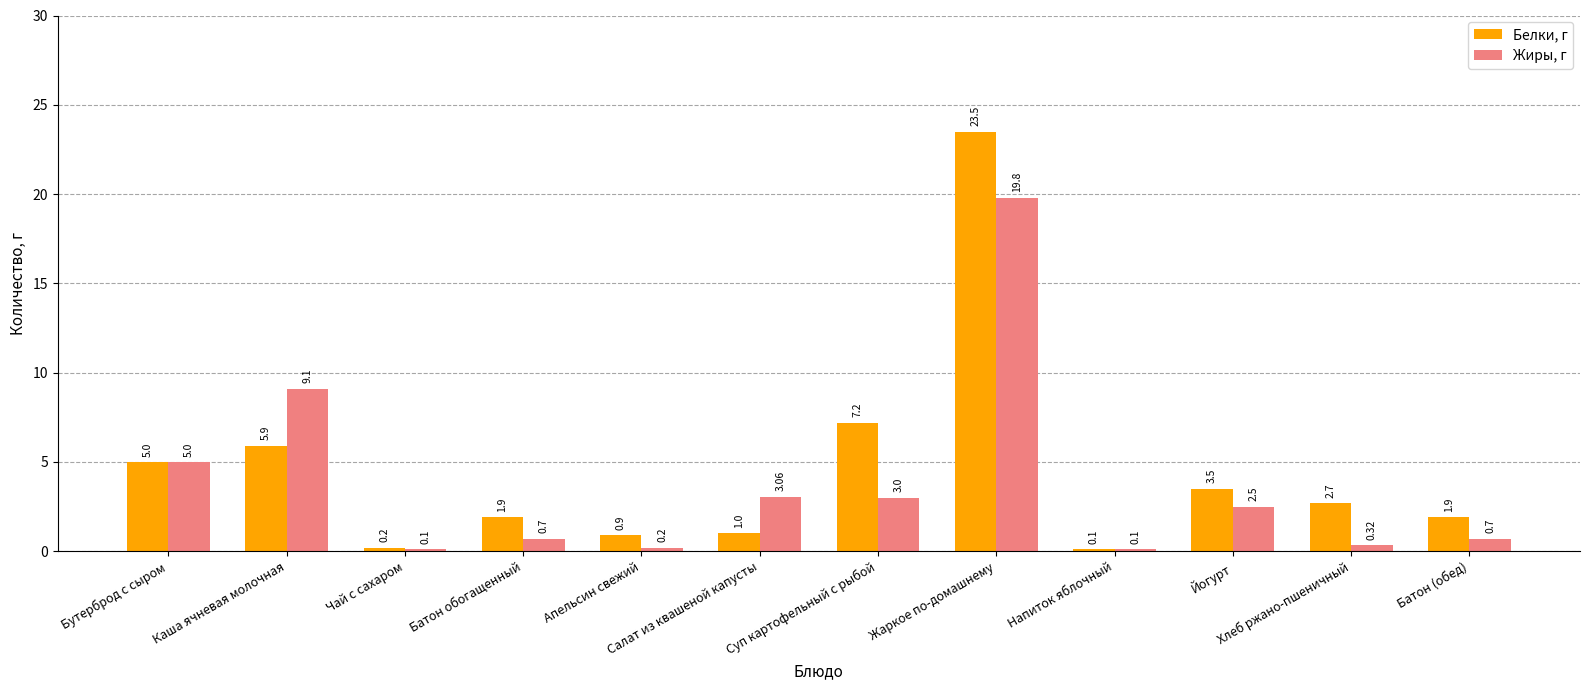

Does the chart contain stacked bars?

No